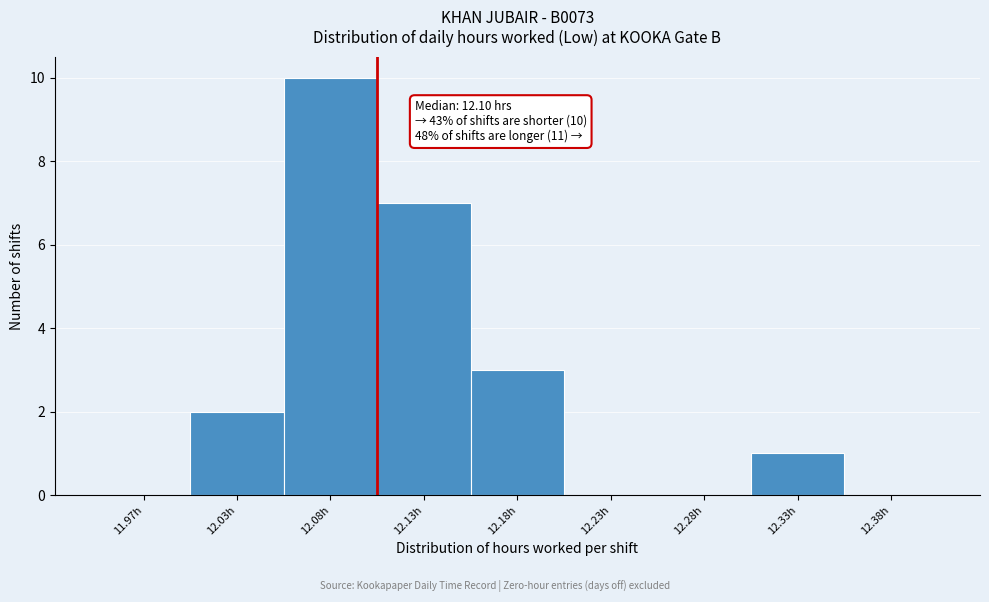

What is the change in value from 12.18h to 12.23h?

-3